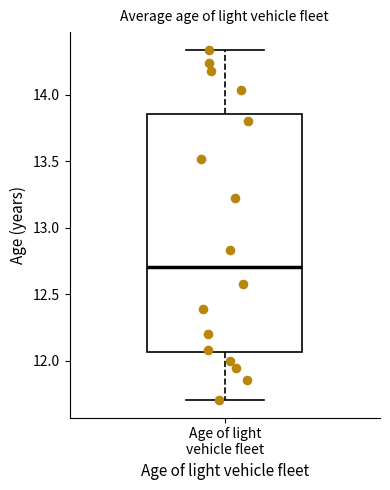

Read this box plot against the y-axis: the position of the median line, the range covered by the box, and the ends of both whiskers. The values are not printed on the chart, so give them approximately, as read against the axis.

median 12.70, box 12.05 to 13.85, whiskers 11.70 to 14.35